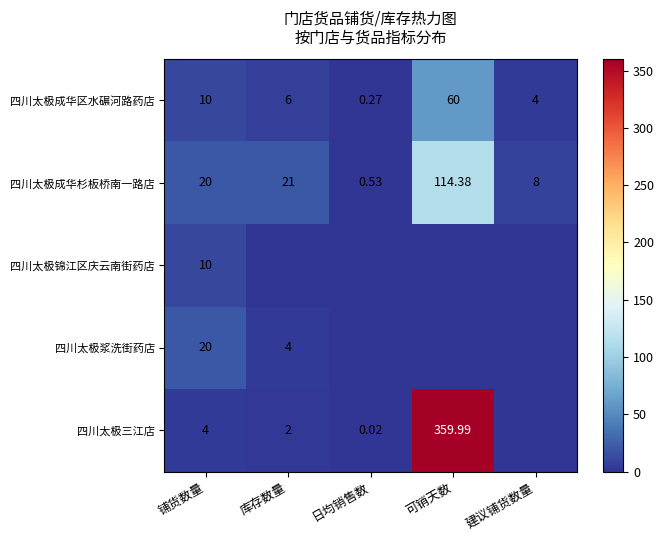

Count the number of categories in the chart.

5